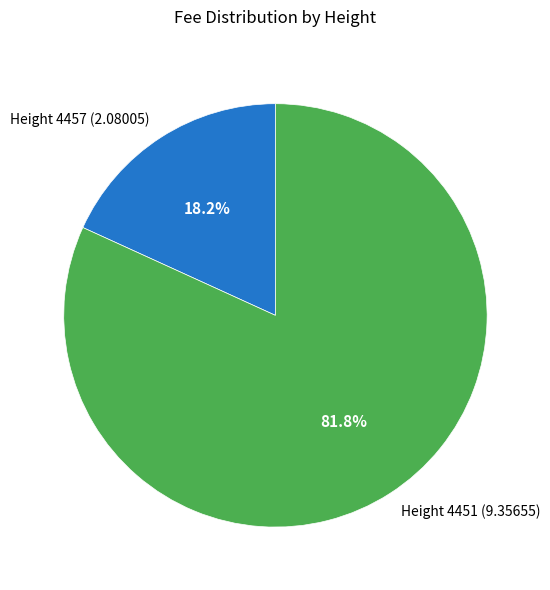

Which slice is the smallest?

Height 4457